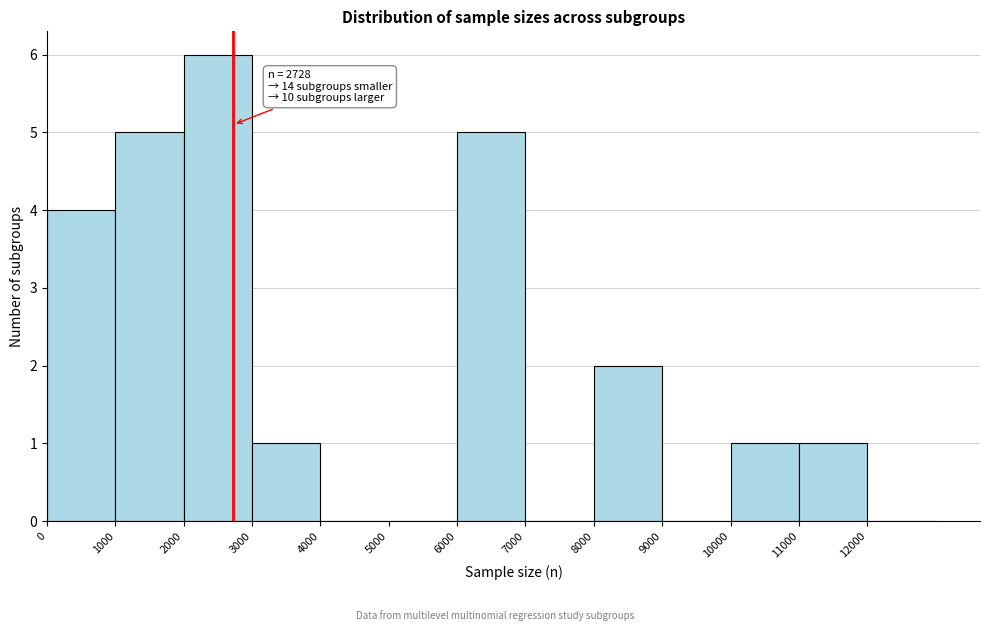

Which range on the x-axis has the tallest bar?

2000 to 3000